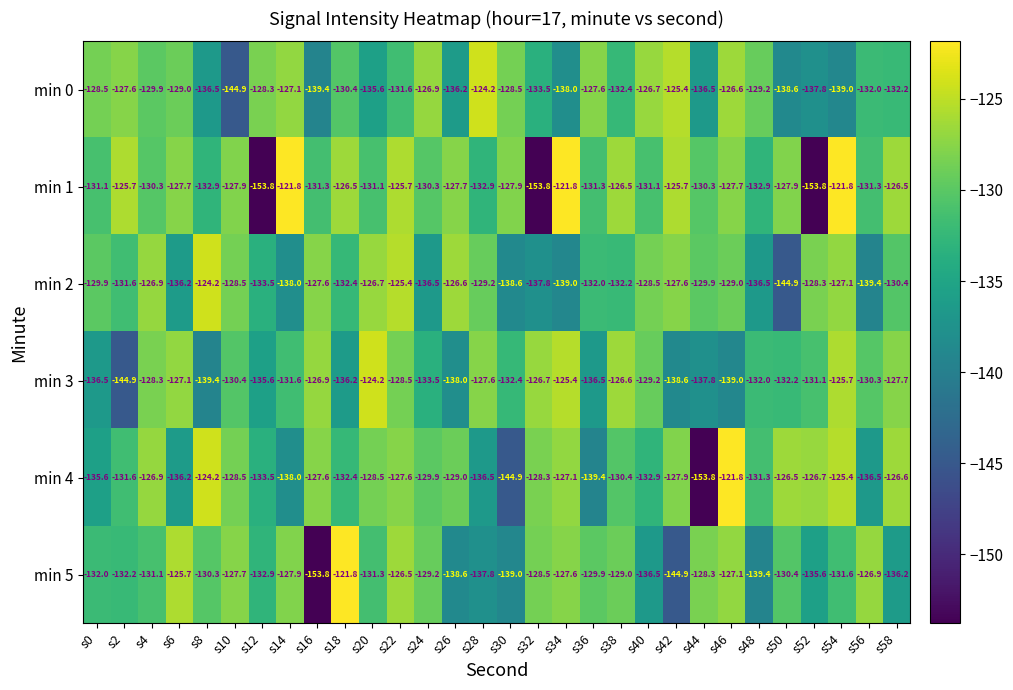

What is the difference between the maximum and second lowest values in the min 4 series?

23.1